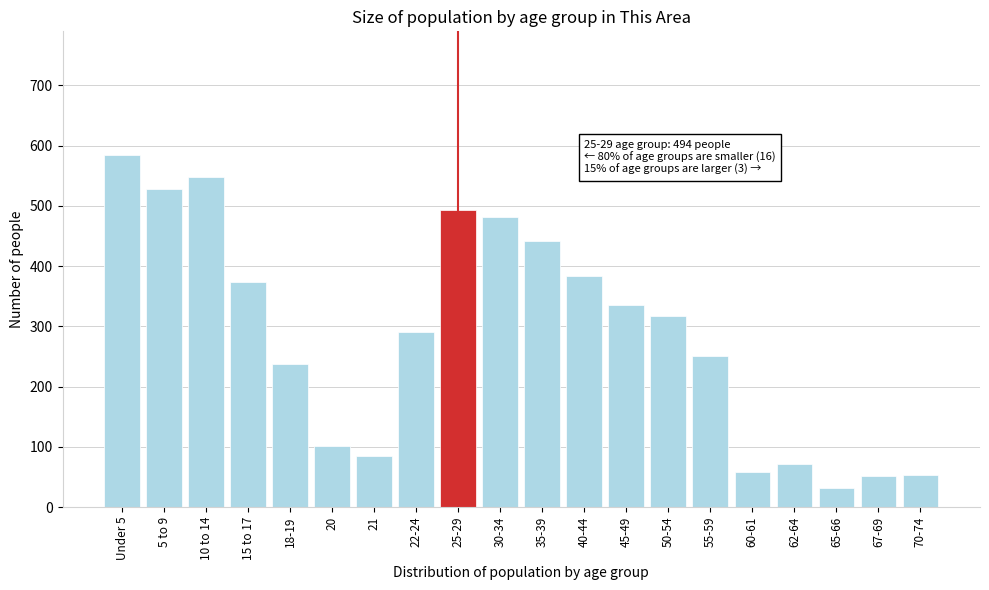

What is the maximum value shown in the chart?

585